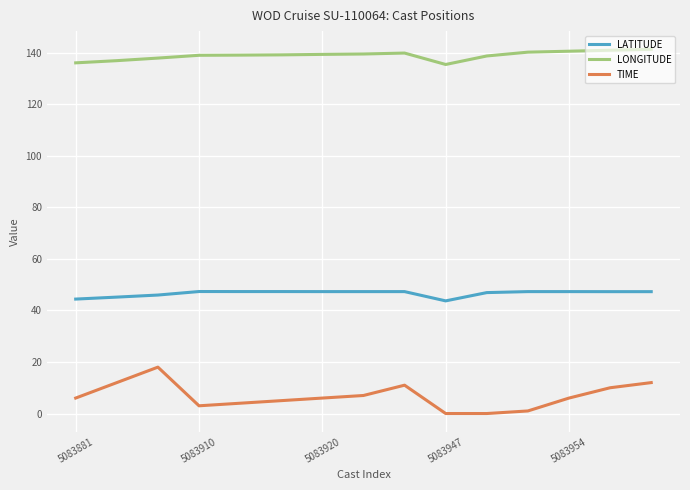

Which series has the largest range (max minus min)?

TIME